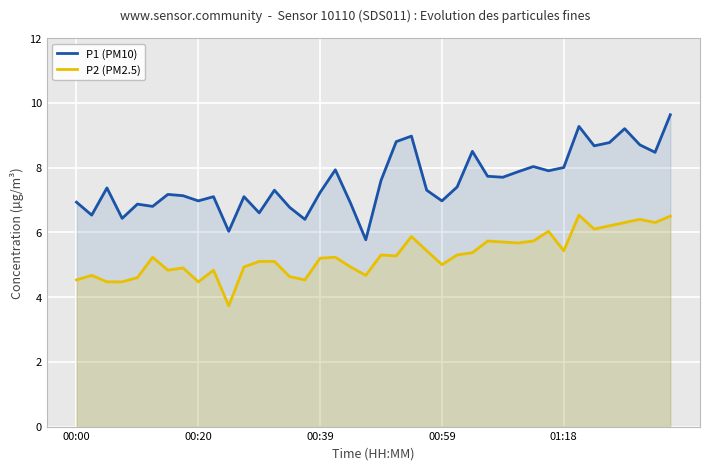

What is the value of the P2 (PM2.5) point at the 33rd from the left?

5.4